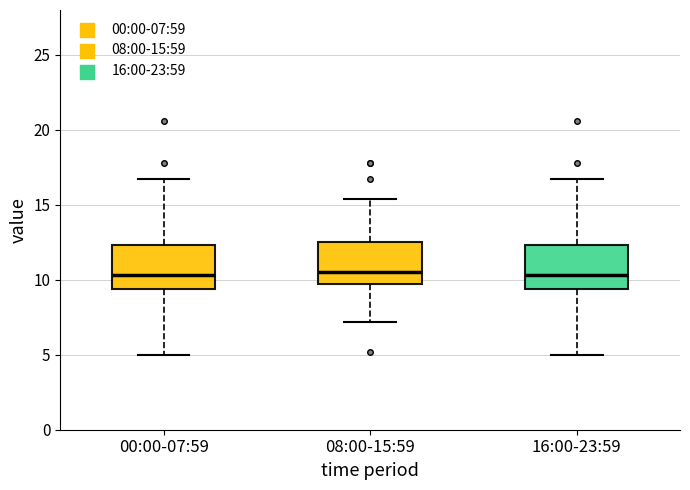

Where is the lower edge of the box for 00:00-07:59 on the y-axis? The values are not printed on the chart, so give them approximately, as read against the axis.

9.5